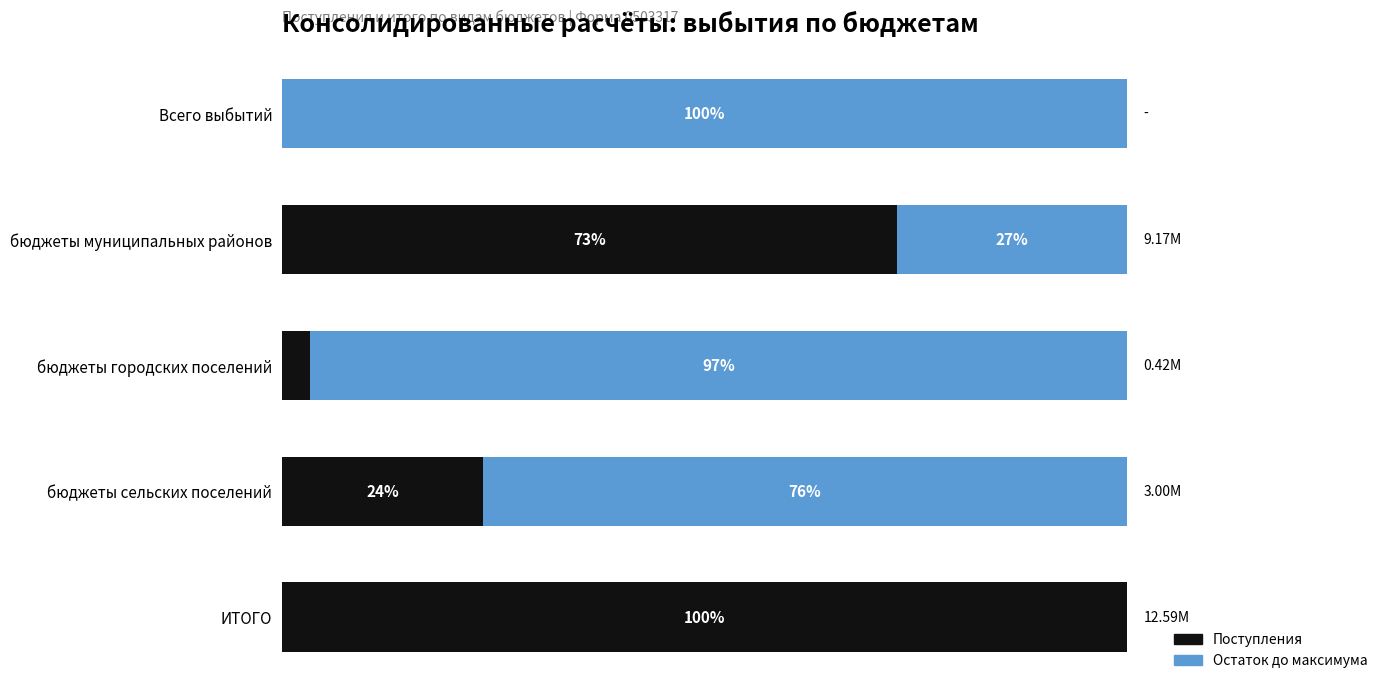

At which label does Поступления reach its peak?

ИТОГО